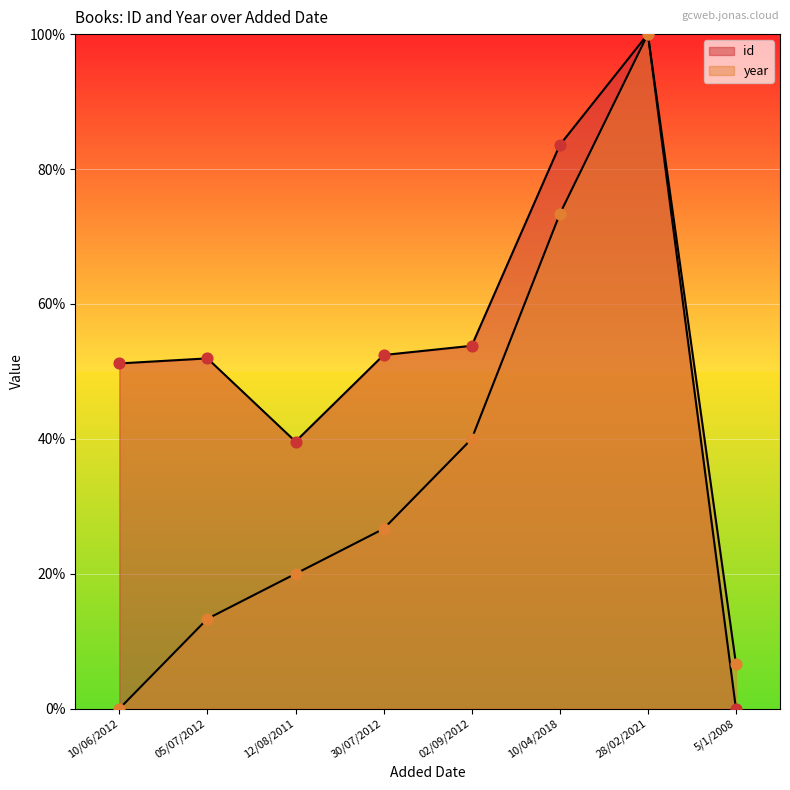

What is the total value across all series at 30/07/2012?

79.1